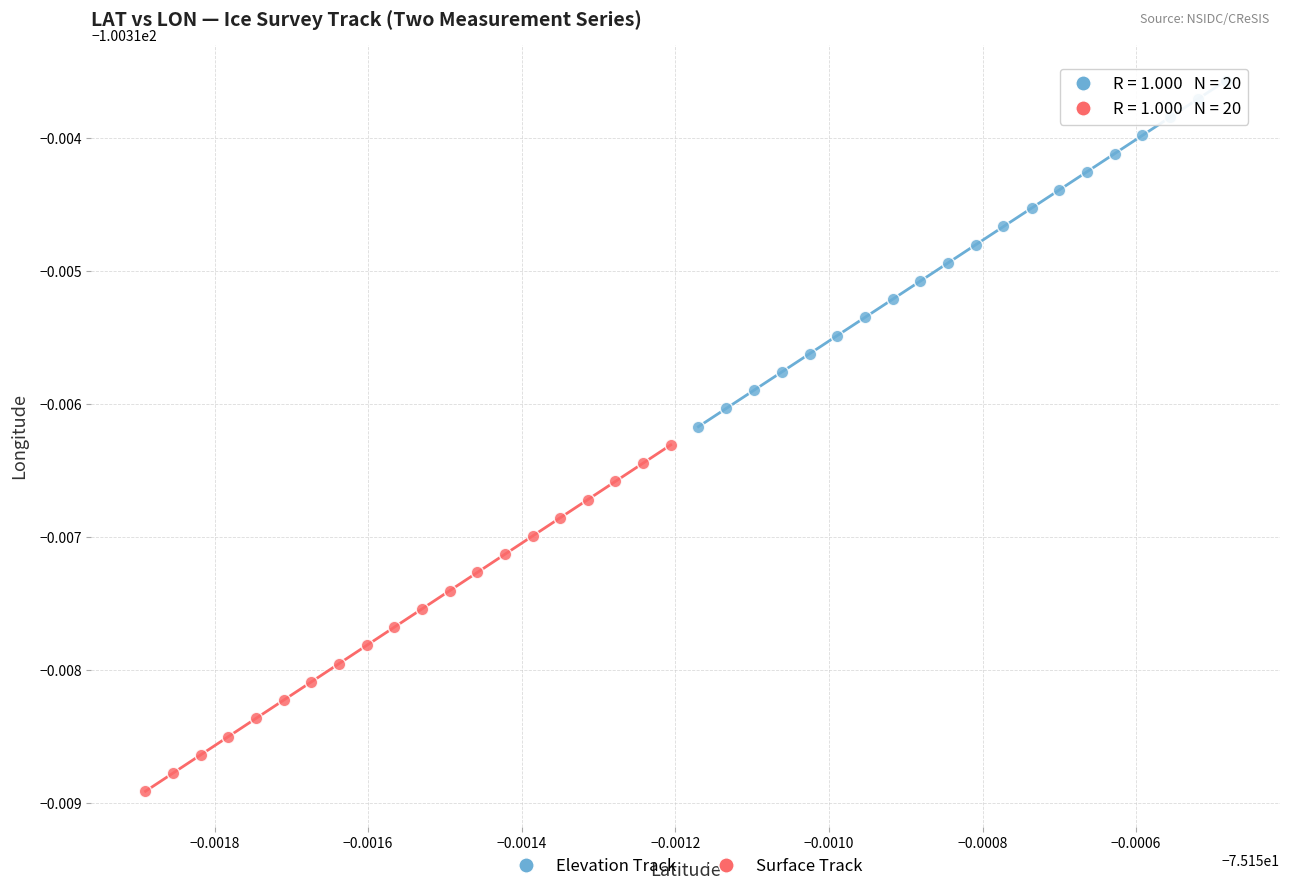

Which series contains the highest Y value?

Elevation Track